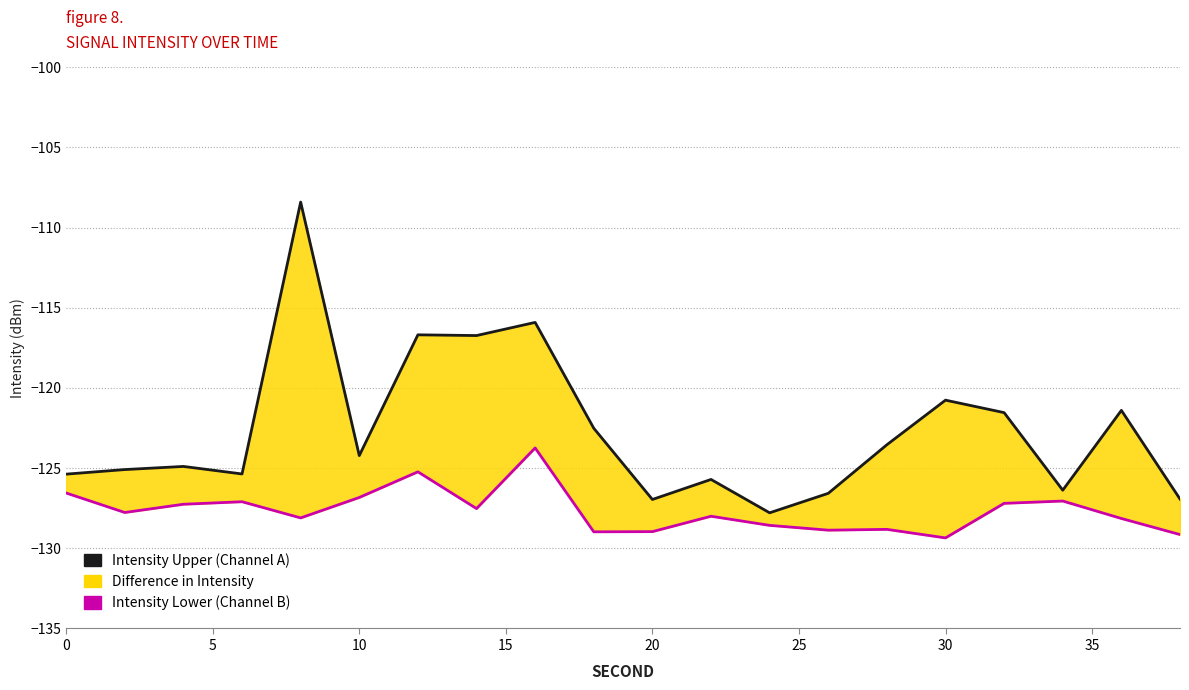

What is the lowest value of the Intensity Lower (Channel B) series?

-129.4